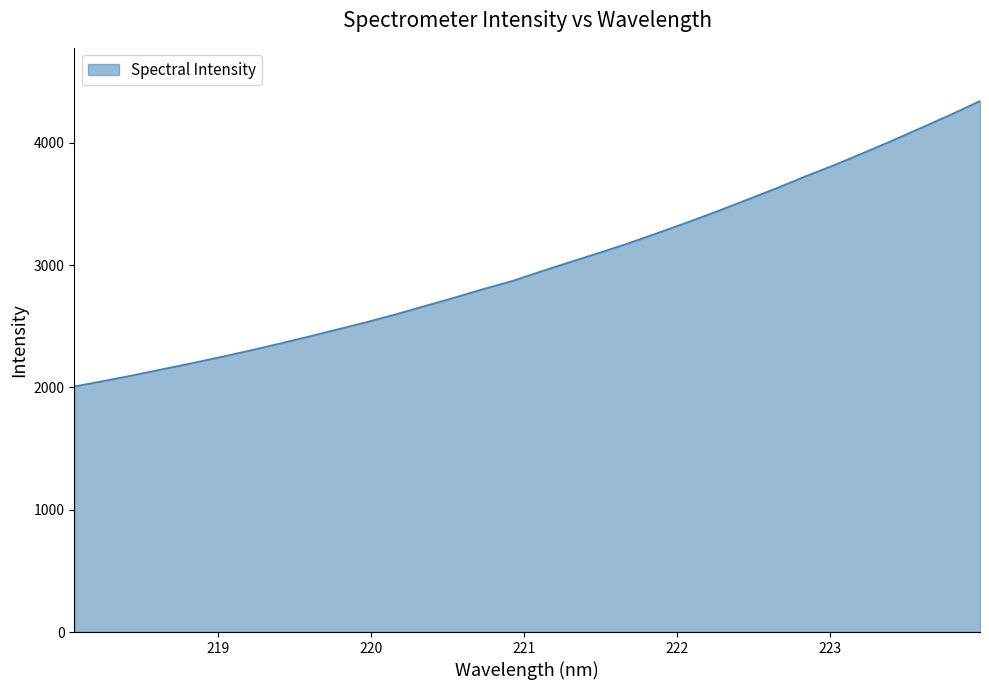

What is the smallest value displayed?

2007.7